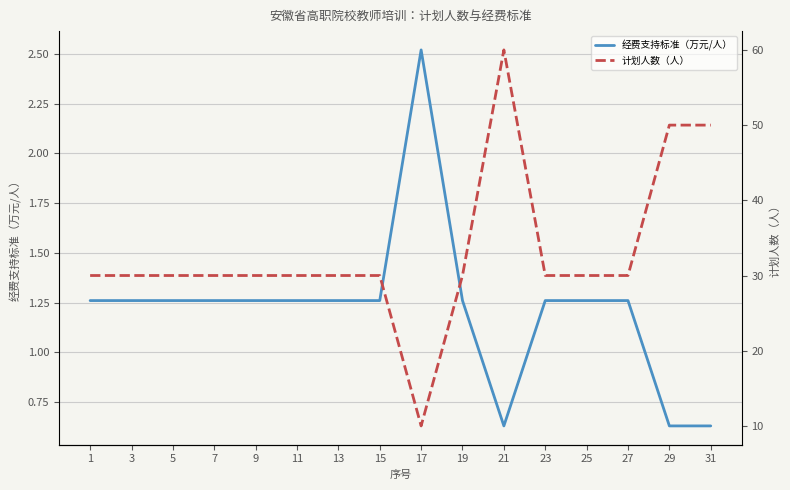

True or false: 计划人数（人） and 经费支持标准（万元/人） intersect in this chart.

False